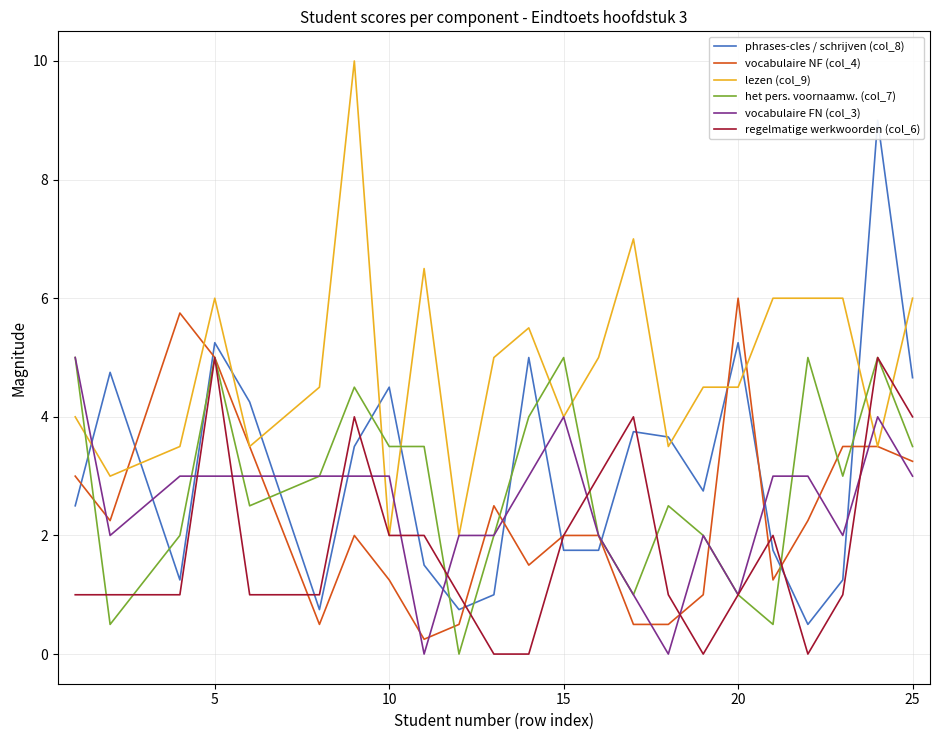

True or false: phrases-cles / schrijven (col_8) has more than 2 interior local peaks.

True